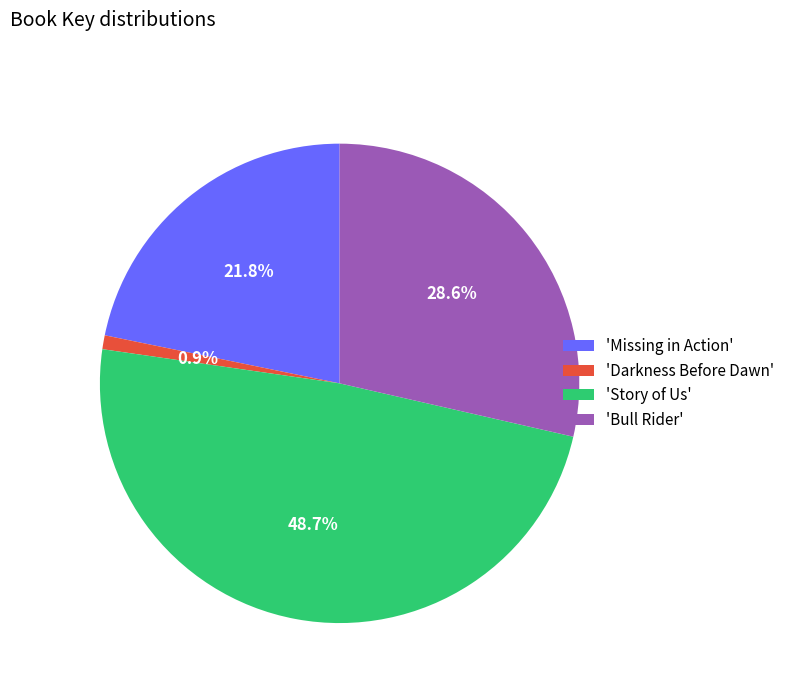

Rank the categories by value from highest to lowest.

'Story of Us', 'Bull Rider', 'Missing in Action', 'Darkness Before Dawn'